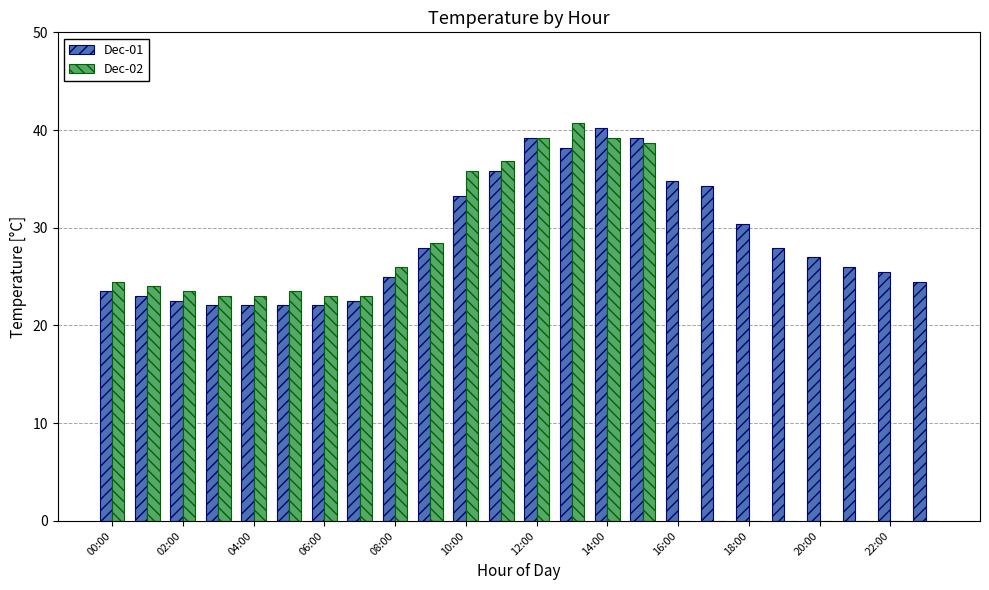

What is the maximum value shown in the chart?

40.7